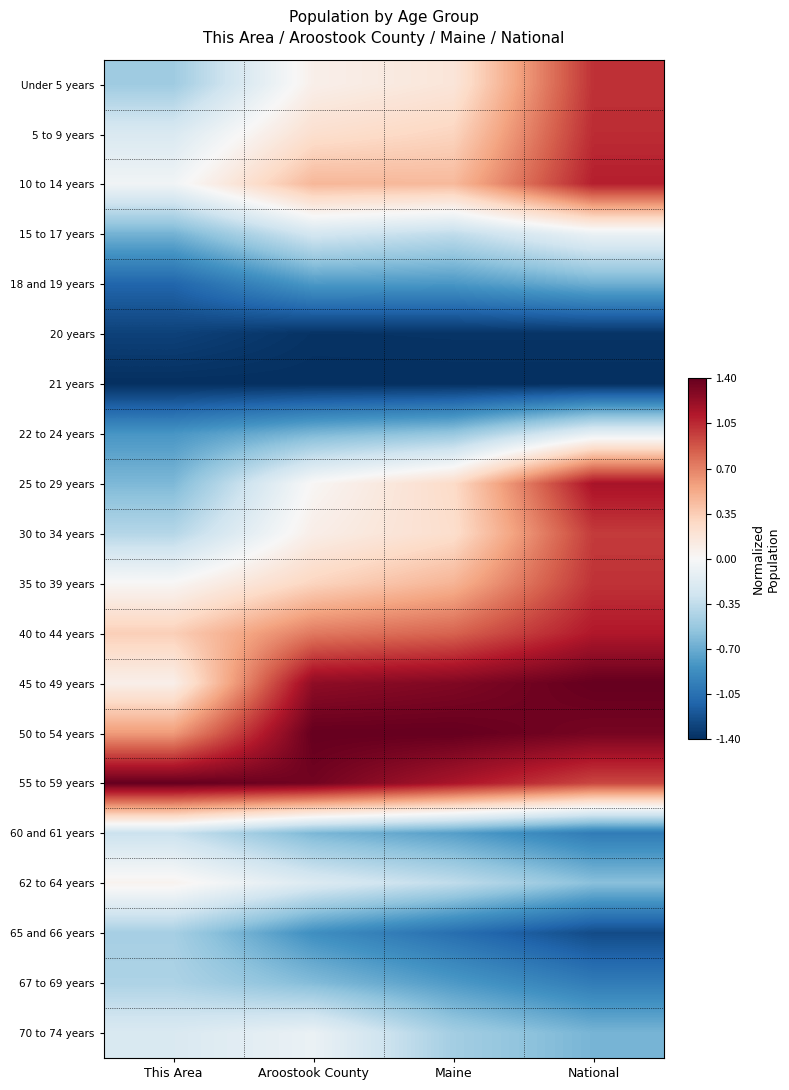

What is the spread (max minus min) of values at Aroostook County?

2.8